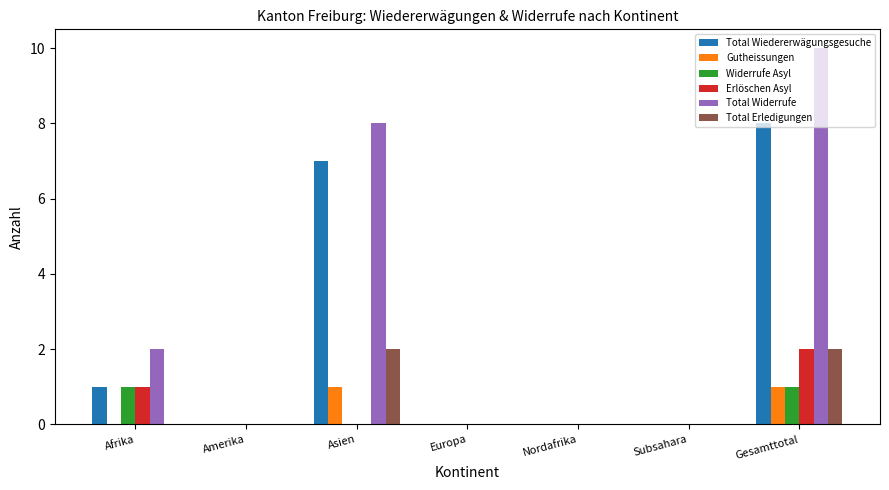

What is the sum of all Total Wiedererwägungsgesuche values?

16